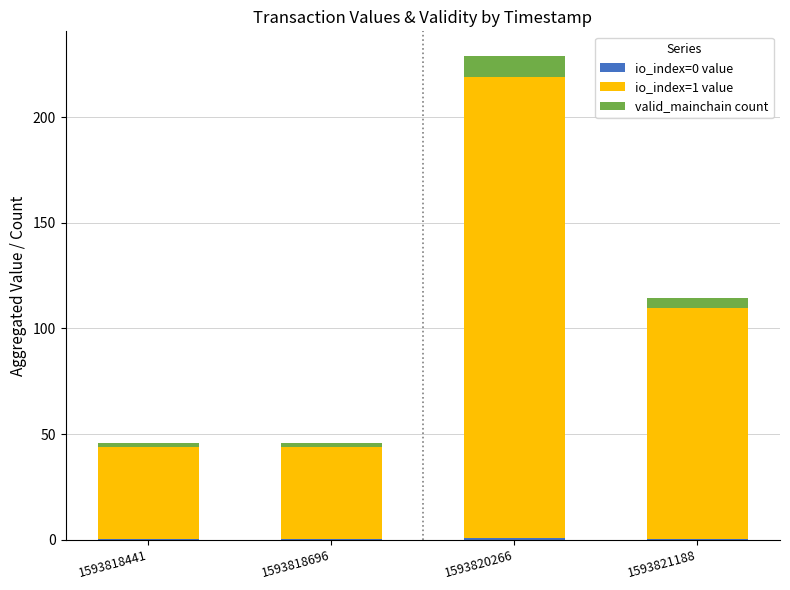

At which category is the sum across all series the highest?

1593820266